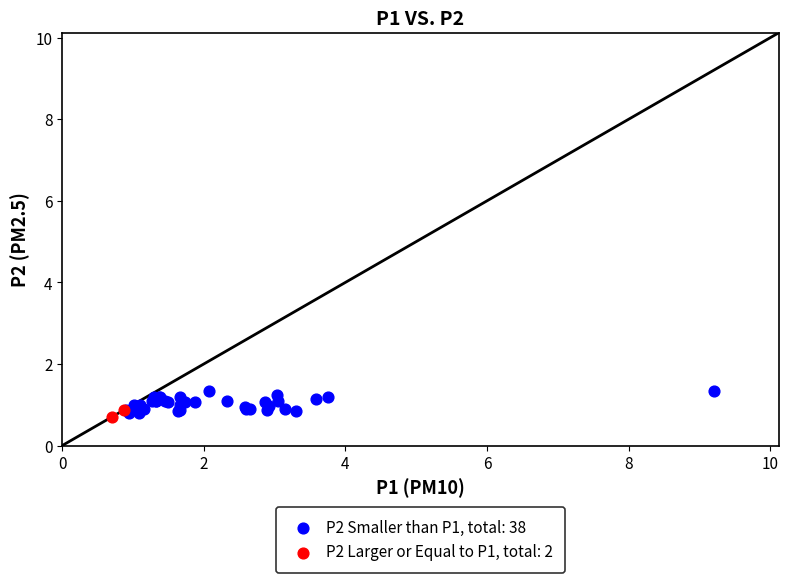

What are all the series names shown in the legend?

P2 Smaller than P1, total: 38, P2 Larger or Equal to P1, total: 2